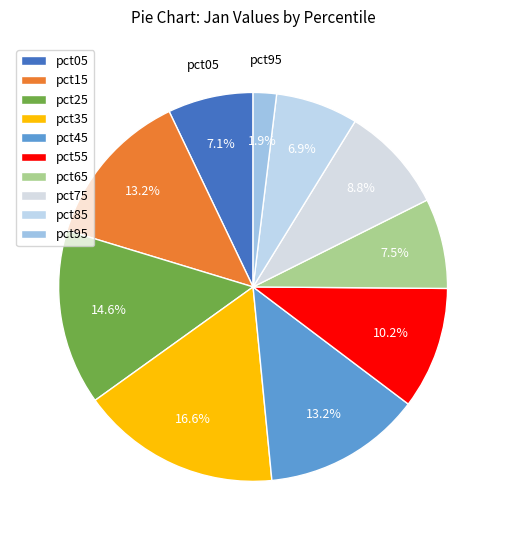

How much of the chart is everything except pct55?

89.8%